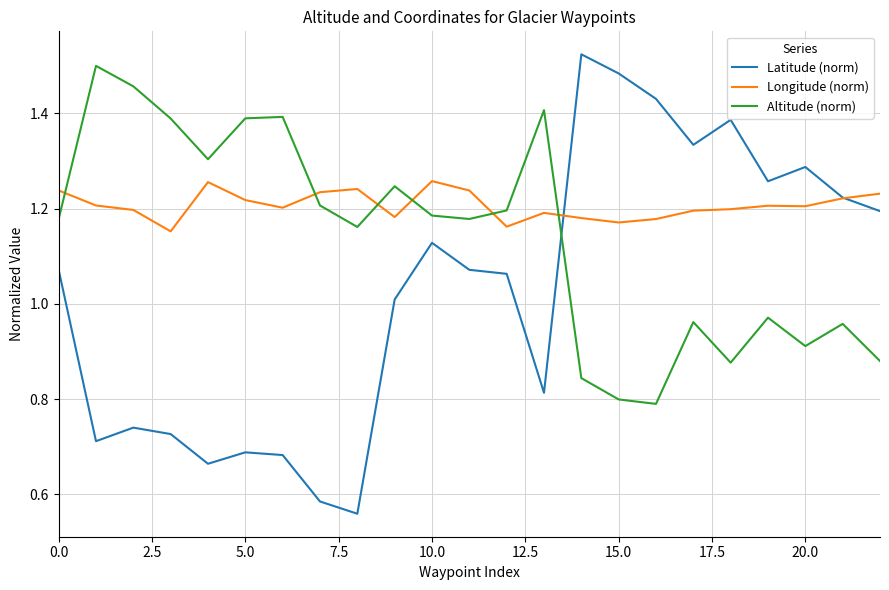

Count the number of data series in this chart.

3